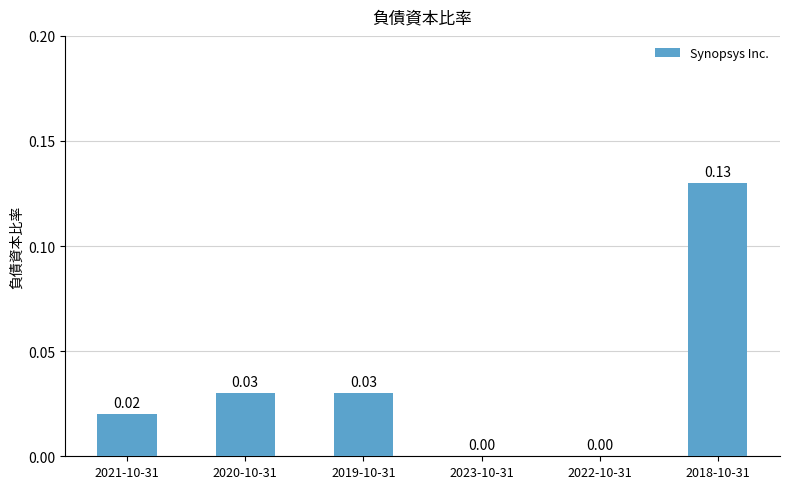

At which label is the value closest to 0?

2023-10-31